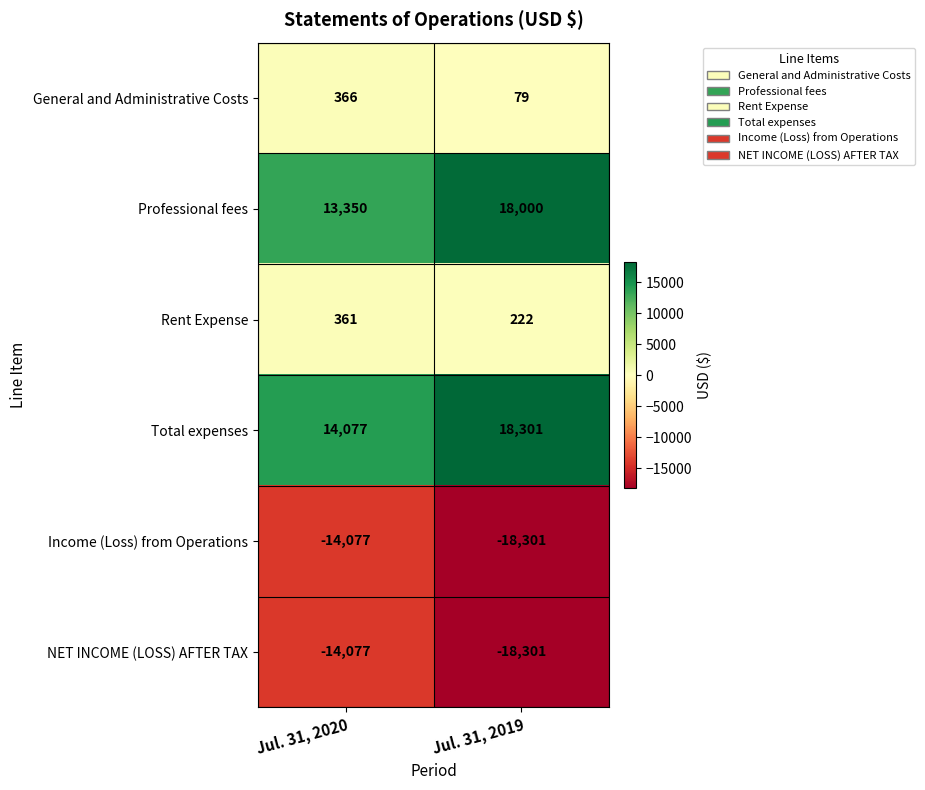

Reading left to right, extract all data points from this chart.

General and Administrative Costs: Jul. 31, 2020=366	Jul. 31, 2019=79
Professional fees: Jul. 31, 2020=13350	Jul. 31, 2019=18000
Rent Expense: Jul. 31, 2020=361	Jul. 31, 2019=222
Total expenses: Jul. 31, 2020=14077	Jul. 31, 2019=18301
Income (Loss) from Operations: Jul. 31, 2020=-14077	Jul. 31, 2019=-18301
NET INCOME (LOSS) AFTER TAX: Jul. 31, 2020=-14077	Jul. 31, 2019=-18301